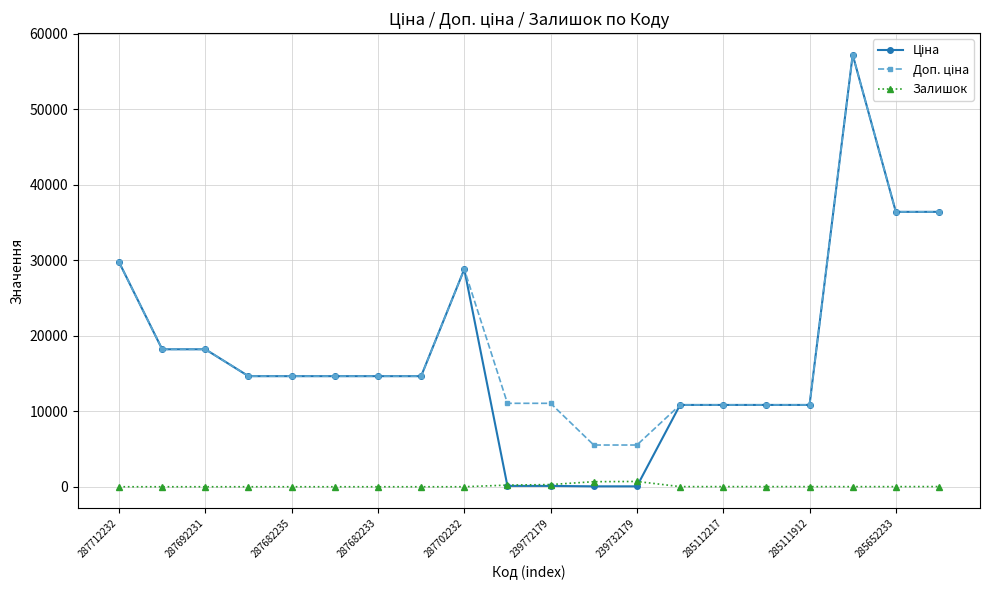

What is the maximum value shown in the chart?

57235.5